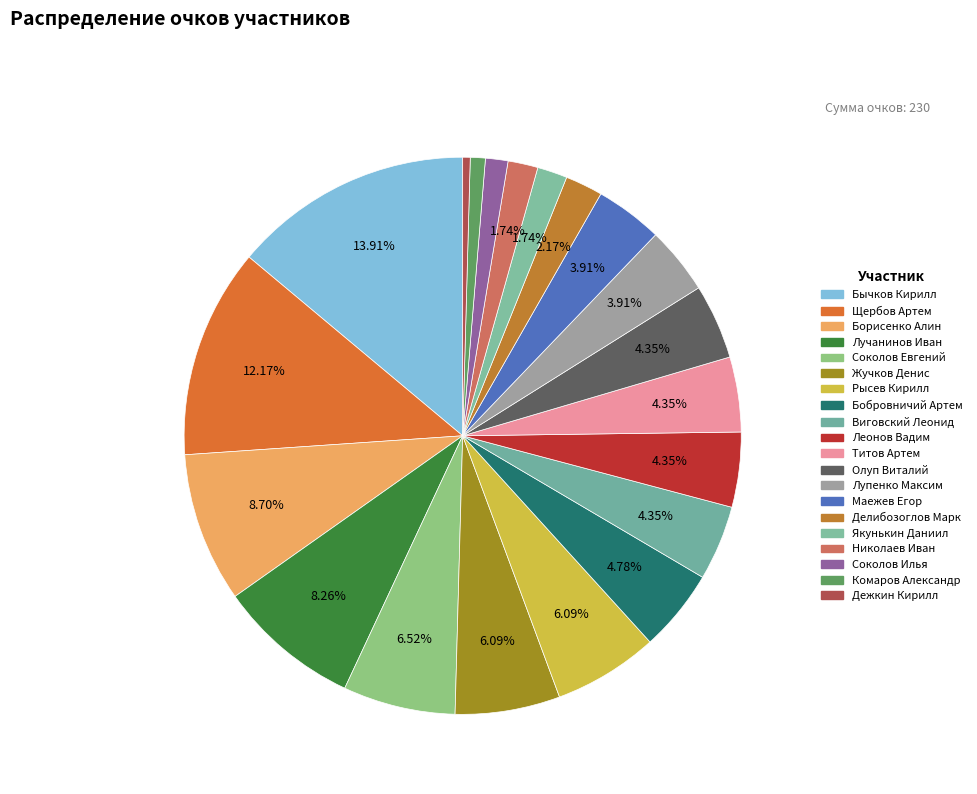

Which slice is the largest?

Бычков Кирилл